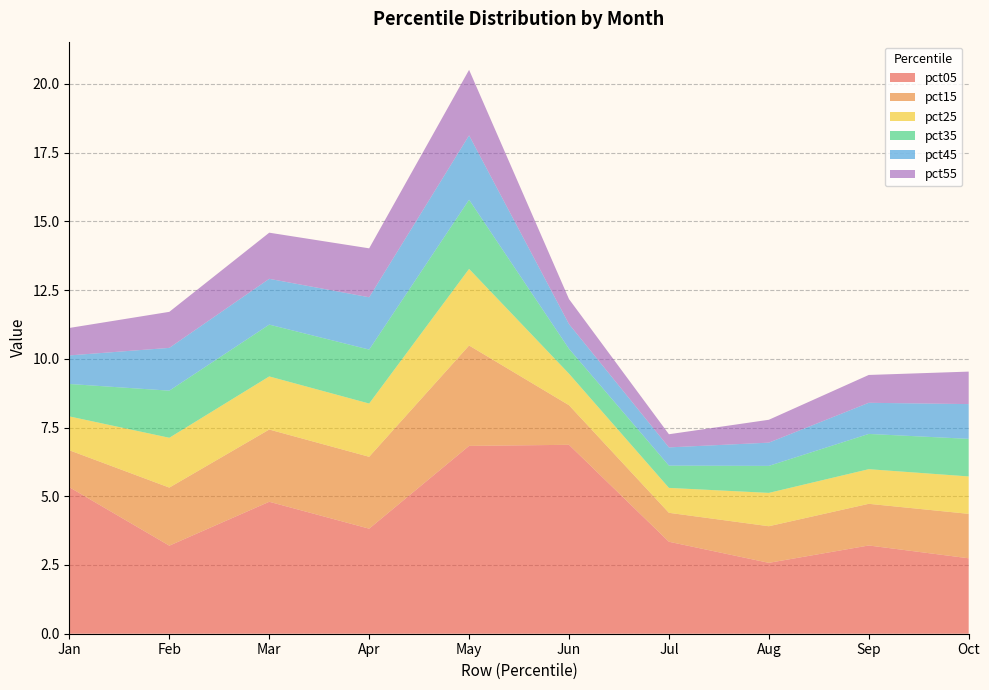

Reading left to right, list all the values displayed in this chart.

pct05: pct05=5.3	pct15=3.2	pct25=4.8	pct35=3.8	pct45=6.8	pct55=6.9	pct65=3.3	pct75=2.6	pct85=3.2	pct95=2.7
pct15: pct05=1.3	pct15=2.1	pct25=2.6	pct35=2.6	pct45=3.7	pct55=1.4	pct65=1.1	pct75=1.3	pct85=1.5	pct95=1.6
pct25: pct05=1.2	pct15=1.8	pct25=1.9	pct35=1.9	pct45=2.8	pct55=1.1	pct65=0.9	pct75=1.2	pct85=1.3	pct95=1.4
pct35: pct05=1.2	pct15=1.7	pct25=1.9	pct35=2.0	pct45=2.5	pct55=0.9	pct65=0.8	pct75=1.0	pct85=1.3	pct95=1.4
pct45: pct05=1.0	pct15=1.6	pct25=1.7	pct35=1.9	pct45=2.3	pct55=0.9	pct65=0.7	pct75=0.8	pct85=1.1	pct95=1.3
pct55: pct05=1.0	pct15=1.3	pct25=1.7	pct35=1.8	pct45=2.4	pct55=0.9	pct65=0.5	pct75=0.8	pct85=1.0	pct95=1.2